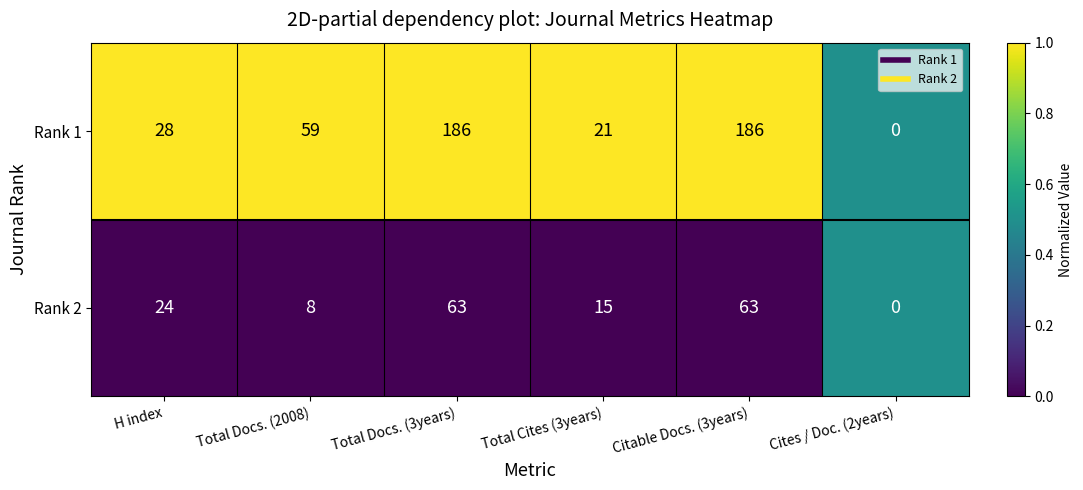

What is the difference between the second highest and minimum values in the Rank 2 series?

63